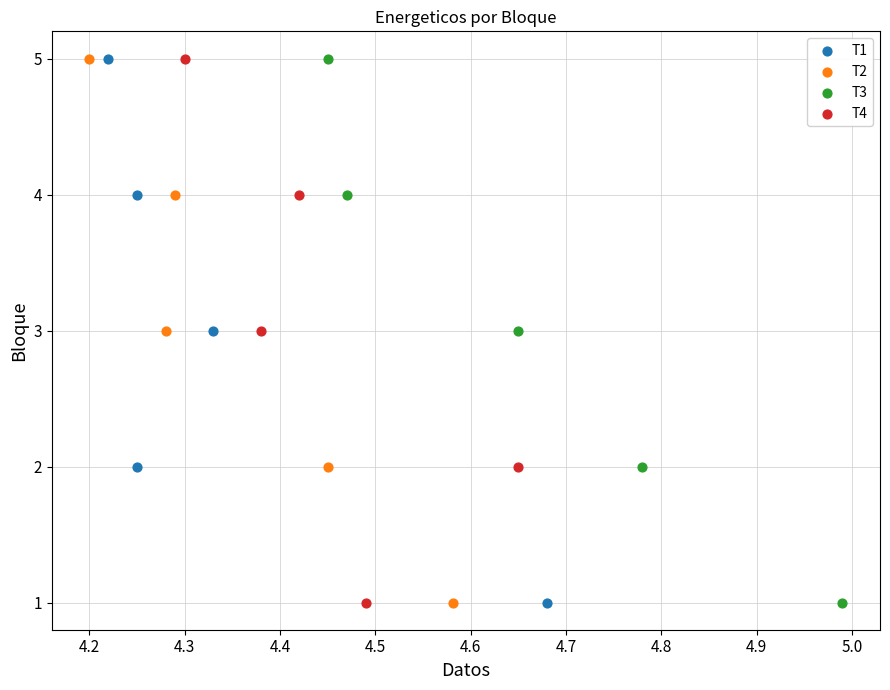

What are all the series names shown in the legend?

T1, T2, T3, T4